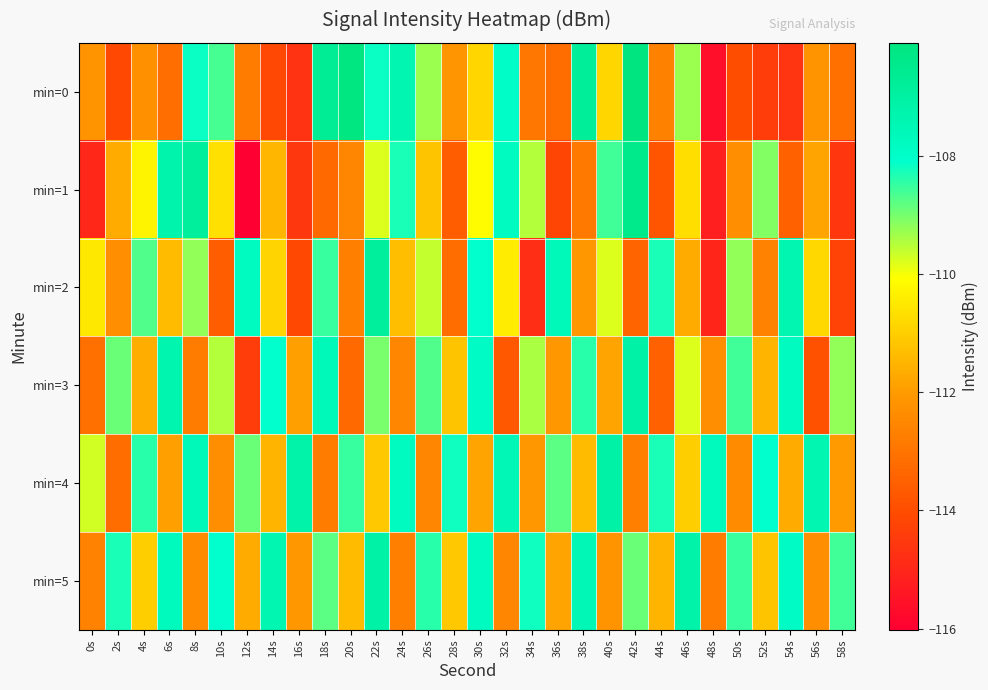

Which has a higher value, 22s or 8s?

22s